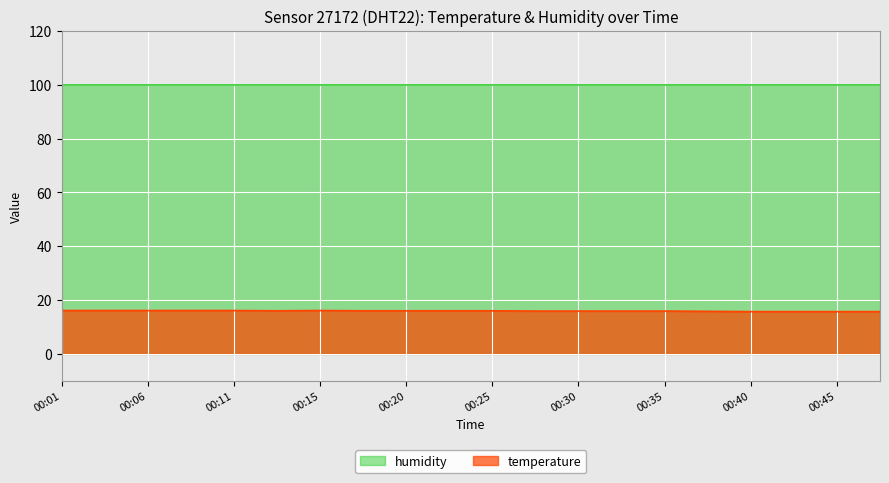

At which category does the data reach its first local valley?

00:13